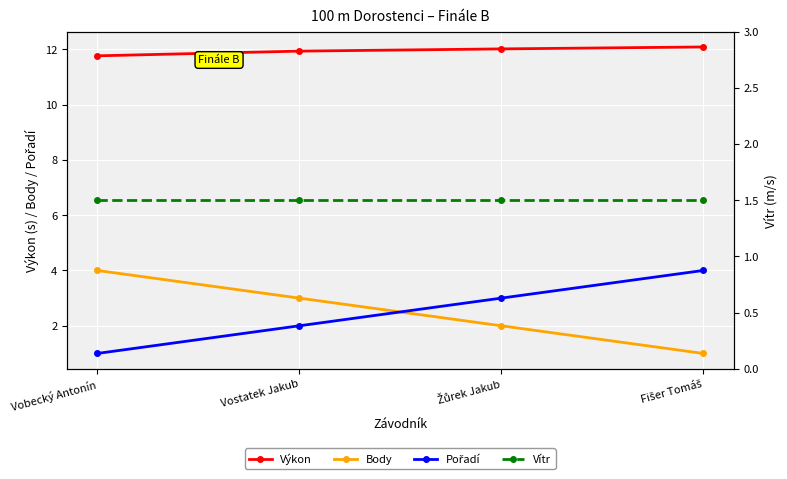

What is the highest value of the Body series?

4.0